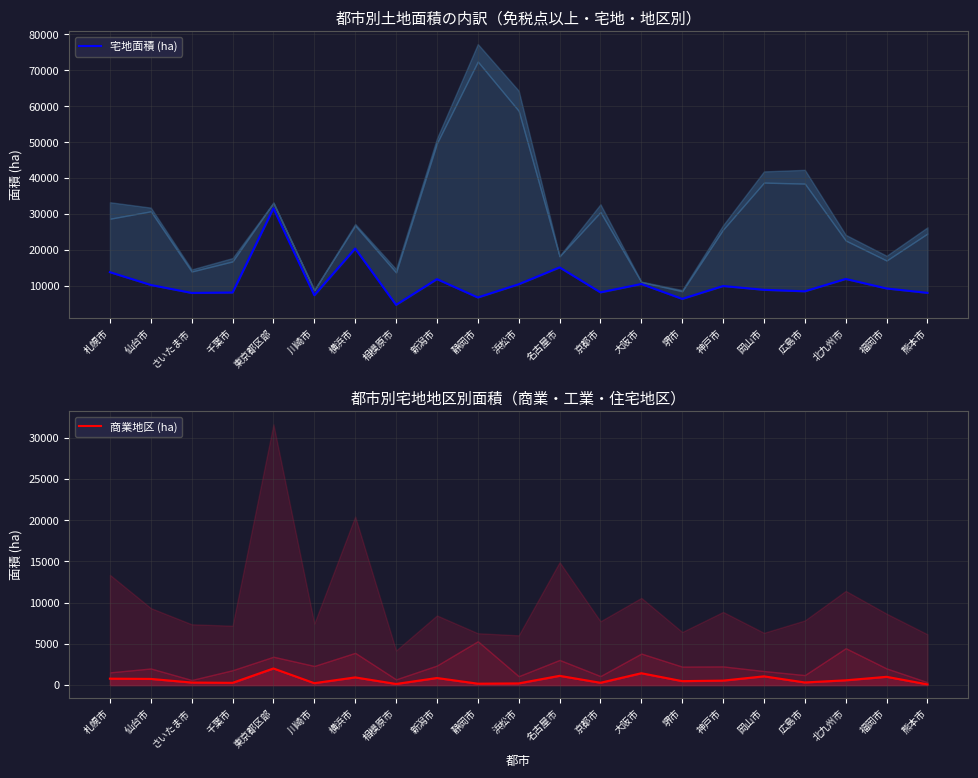

What is the minimum value shown in the chart?

92